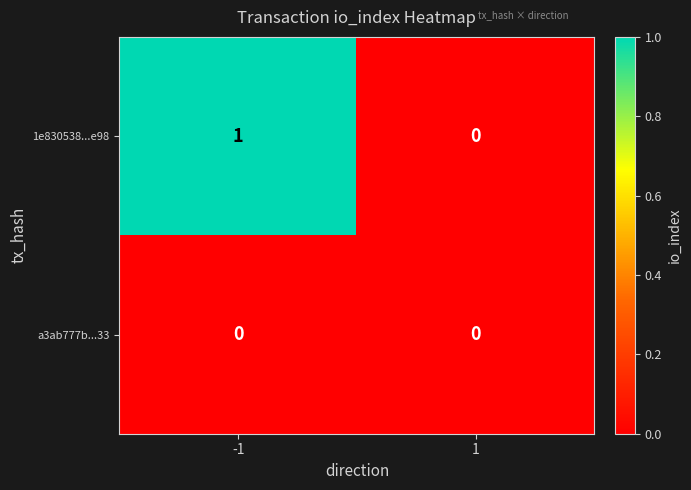

Rank the categories by 1e830538...e98 value from lowest to highest.

1, -1